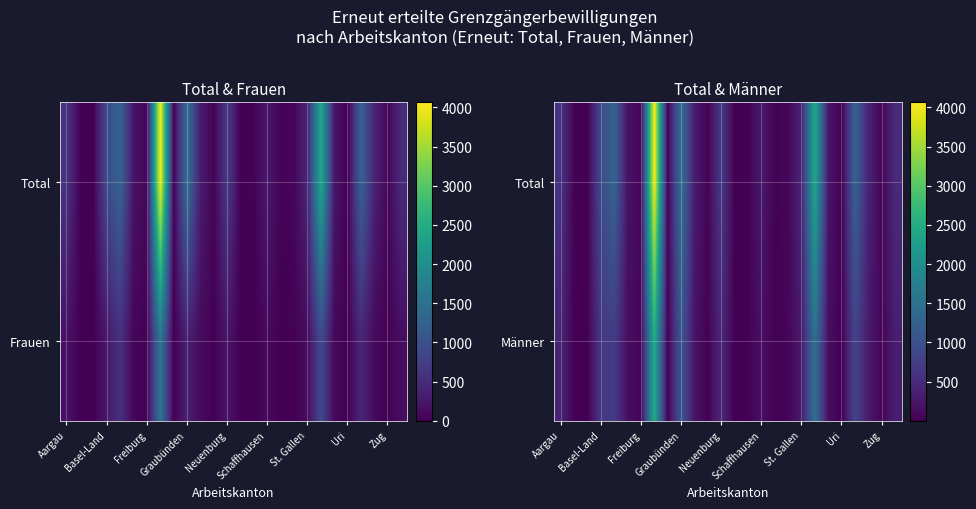

Rank the series by their maximum value, from lowest to highest.

Männer, Total